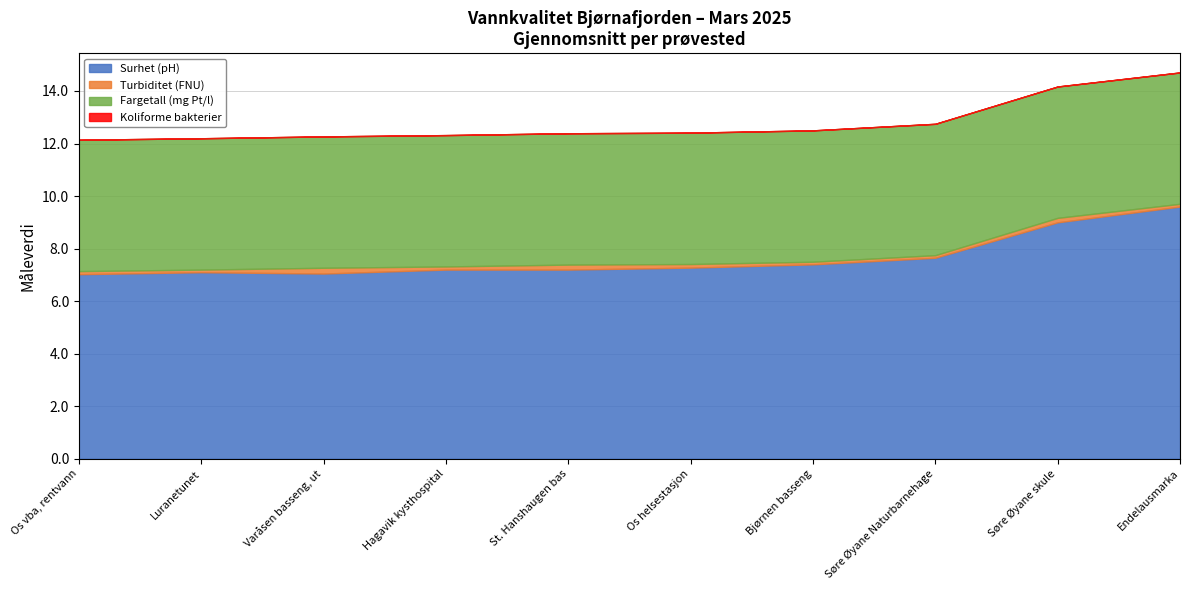

Reading left to right, list all the values displayed in this chart.

Surhet (pH): Os vba, rentvann=7.0	Varåsen basseng, ut=7.0	Os helsestasjon=7.3	Endelausmarka=9.6	St. Hanshaugen bas=7.2	Luranetunet=7.1	Bjørnen basseng=7.4	Søre Øyane Naturbarnehage=7.7	Søre Øyane skule=9.0	Hagavik kysthospital=7.2
Turbiditet (FNU): Os vba, rentvann=0.1	Varåsen basseng, ut=0.2	Os helsestasjon=0.1	Endelausmarka=0.1	St. Hanshaugen bas=0.2	Luranetunet=0.1	Bjørnen basseng=0.1	Søre Øyane Naturbarnehage=0.1	Søre Øyane skule=0.2	Hagavik kysthospital=0.1
Fargetall (mg Pt/l): Os vba, rentvann=5.0	Varåsen basseng, ut=5.0	Os helsestasjon=5.0	Endelausmarka=5.0	St. Hanshaugen bas=5.0	Luranetunet=5.0	Bjørnen basseng=5.0	Søre Øyane Naturbarnehage=5.0	Søre Øyane skule=5.0	Hagavik kysthospital=5.0
Koliforme bakterier: Os vba, rentvann=0.0	Varåsen basseng, ut=0.0	Os helsestasjon=0.0	Endelausmarka=0.0	St. Hanshaugen bas=0.0	Luranetunet=0.0	Bjørnen basseng=0.0	Søre Øyane Naturbarnehage=0.0	Søre Øyane skule=0.0	Hagavik kysthospital=0.0